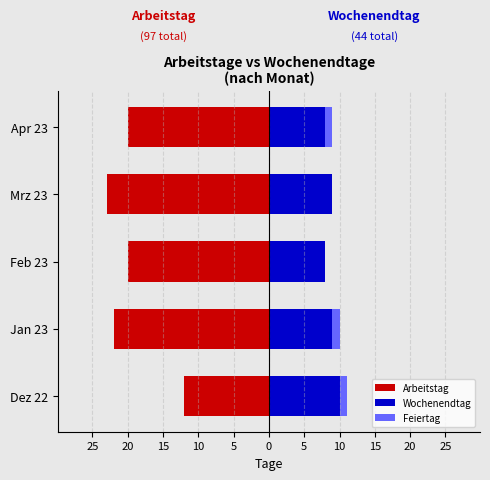

Which series has the widest spread of values?

Arbeitstag